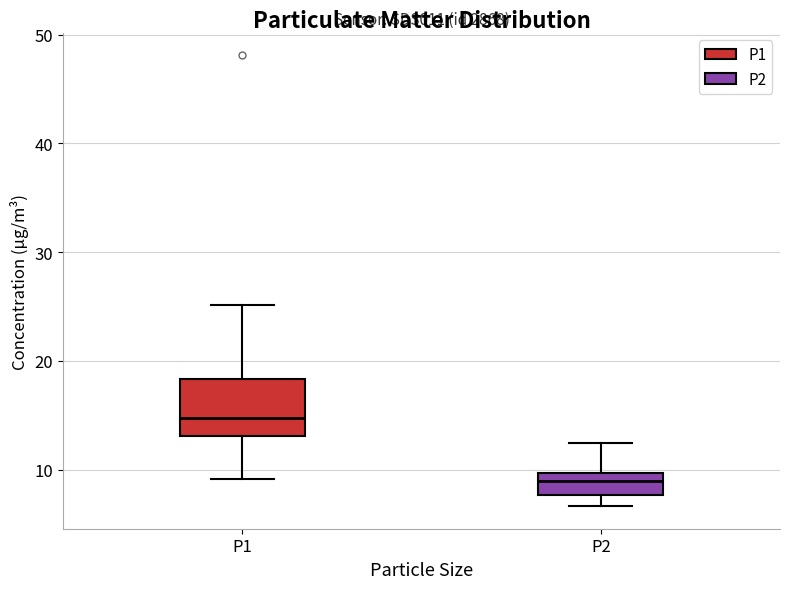

Reading left to right, transcribe this box plot: for each box, give where its median line is, the range the box spans, and where its two whiskers end, as read against the y-axis. The values are not printed on the chart, so give them approximately, as read against the axis.

P1: median 15, box 13 to 18, whiskers 9 to 25
P2: median 9, box 8 to 10, whiskers 7 to 12